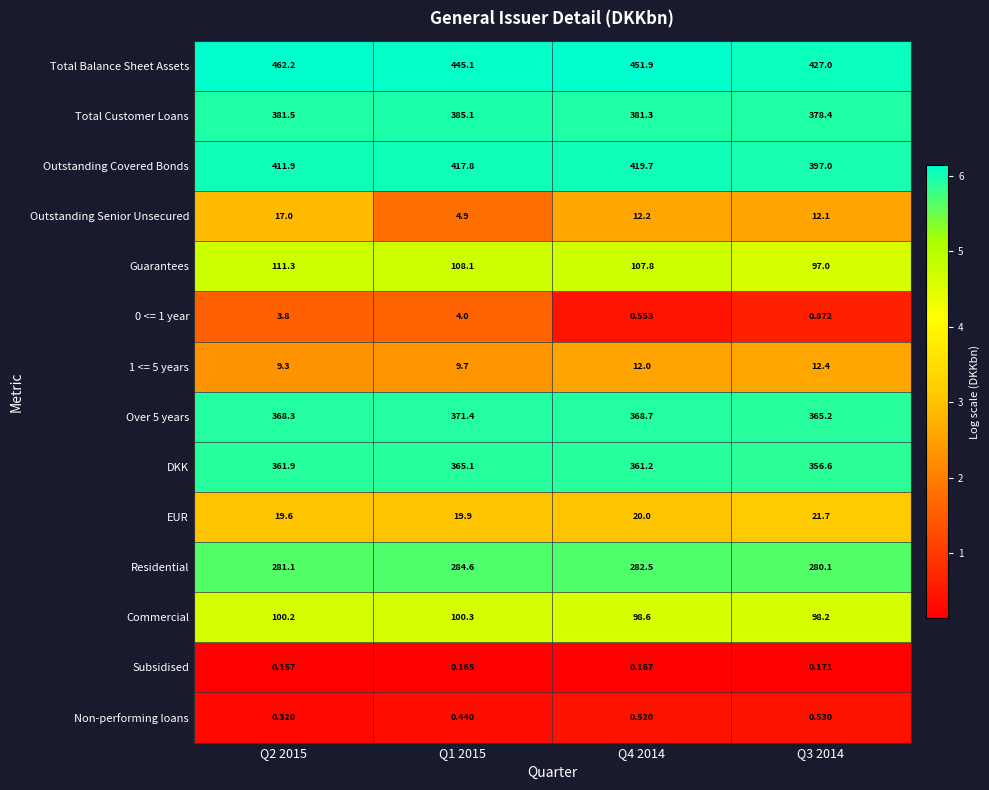

Is the value of Outstanding Senior Unsecured at Q4 2014 greater than the value of Guarantees at Q1 2015?

No